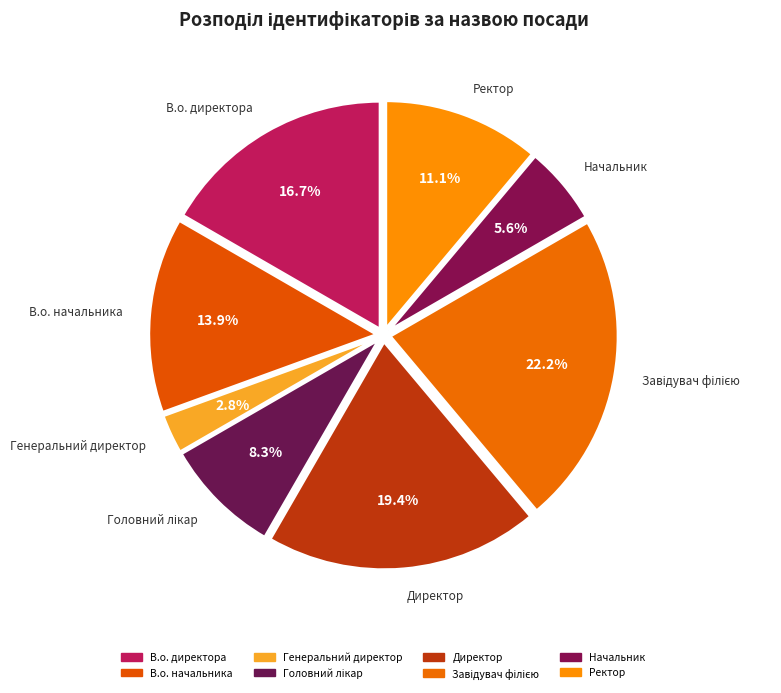

To the nearest percent, what is the difference between the Начальник and Генеральний директор slice percentages?

3%